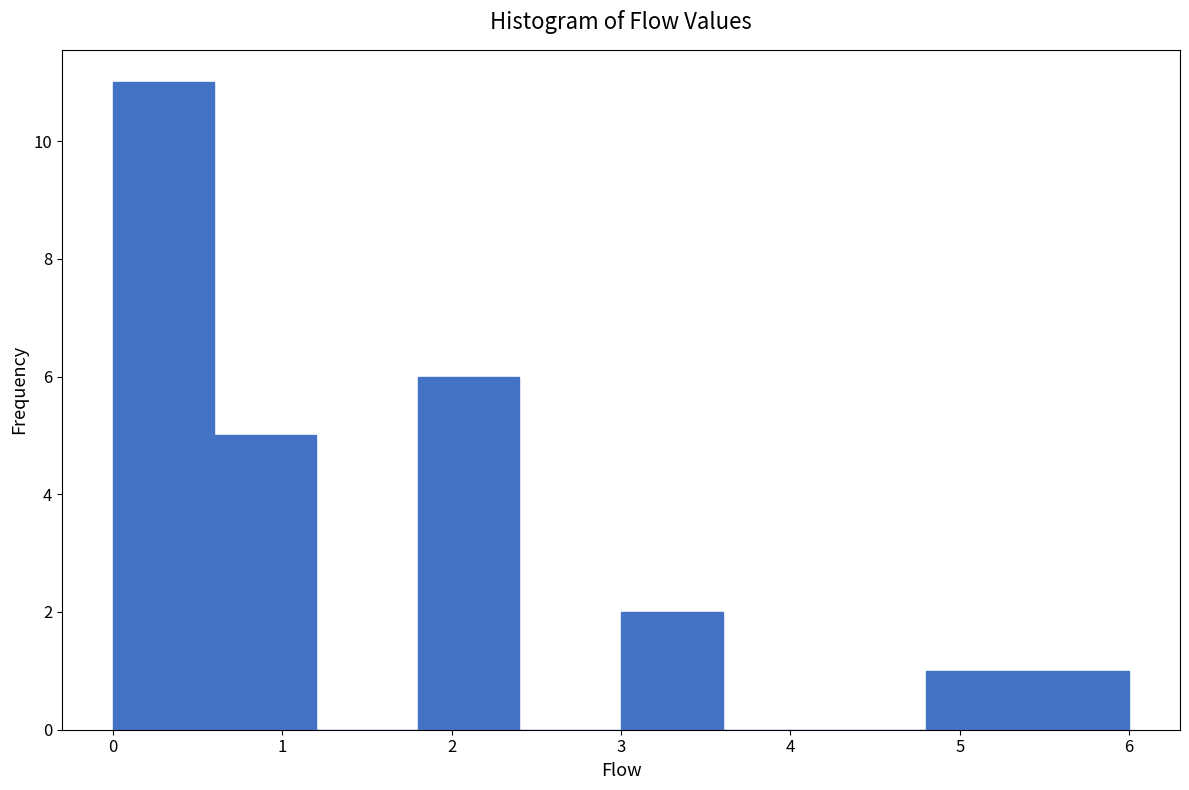

Reading left to right, transcribe this chart: for each bar, give the range it covers on the x-axis and its height. The values are not printed on the chart, so give them approximately, as read against the axis.

0.0 to 0.6: 11
0.6 to 1.2: 5
1.2 to 1.8: 0
1.8 to 2.4: 6
2.4 to 3.0: 0
3.0 to 3.6: 2
3.6 to 4.2: 0
4.2 to 4.8: 0
4.8 to 5.4: 1
5.4 to 6.0: 1